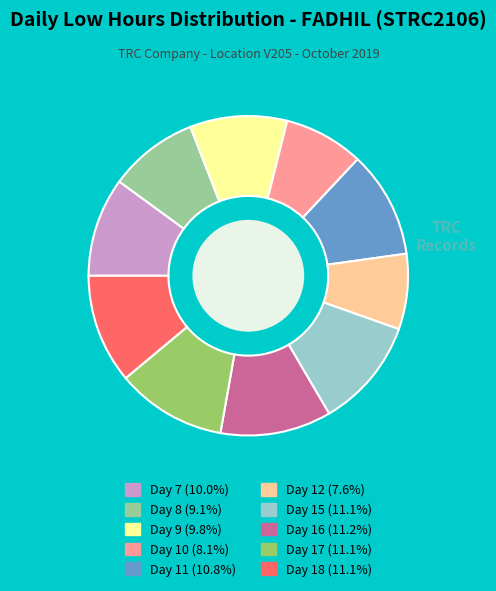

Count the number of slices in the pie.

10